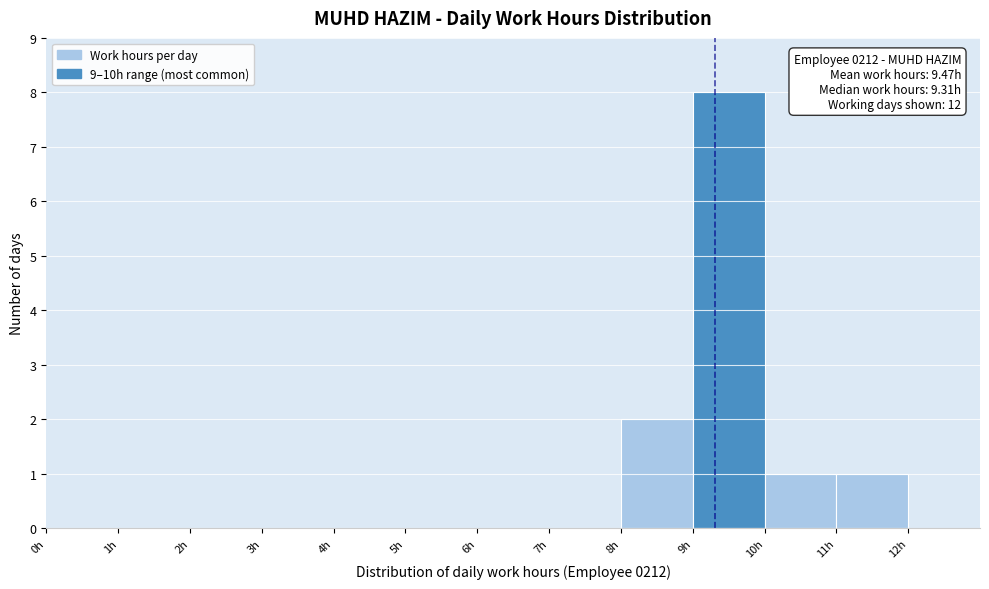

Over which range of the x-axis is the bar tallest?

9 to 10